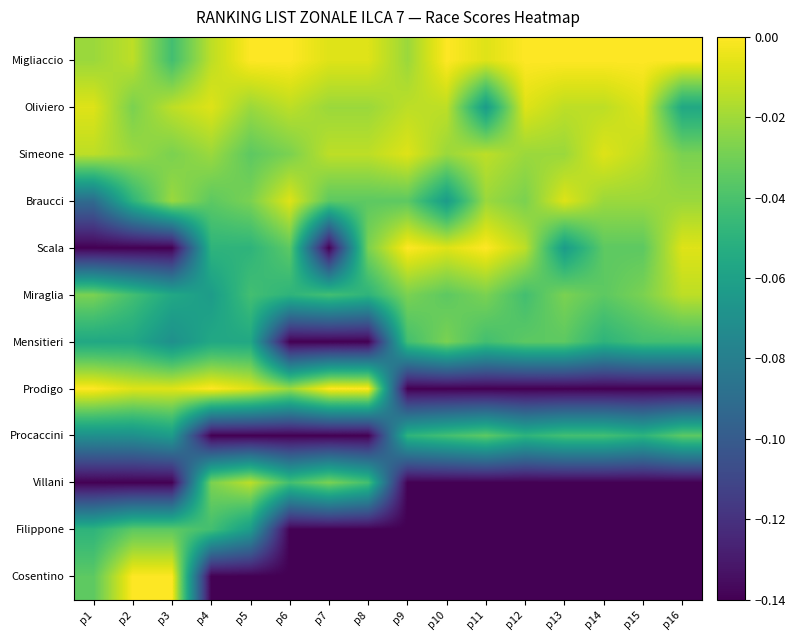

Which series changed the most between p1 and p10?

Prodigo